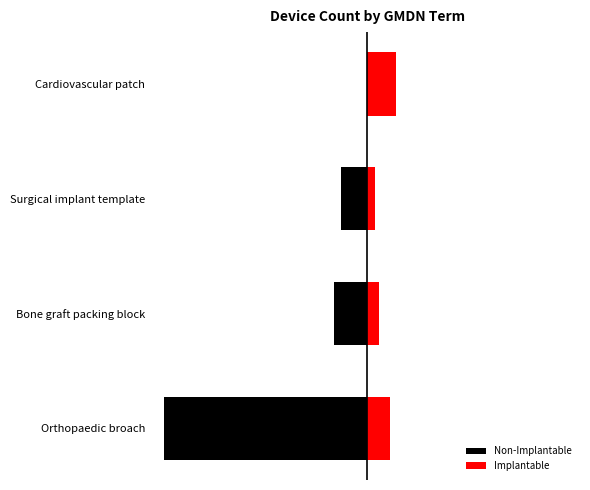

How many bars are there in each group?

2